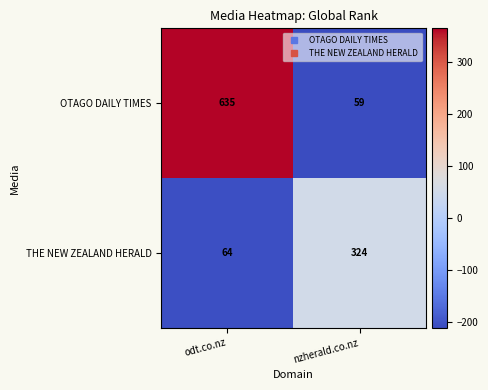

What is the maximum value shown in the chart?

635